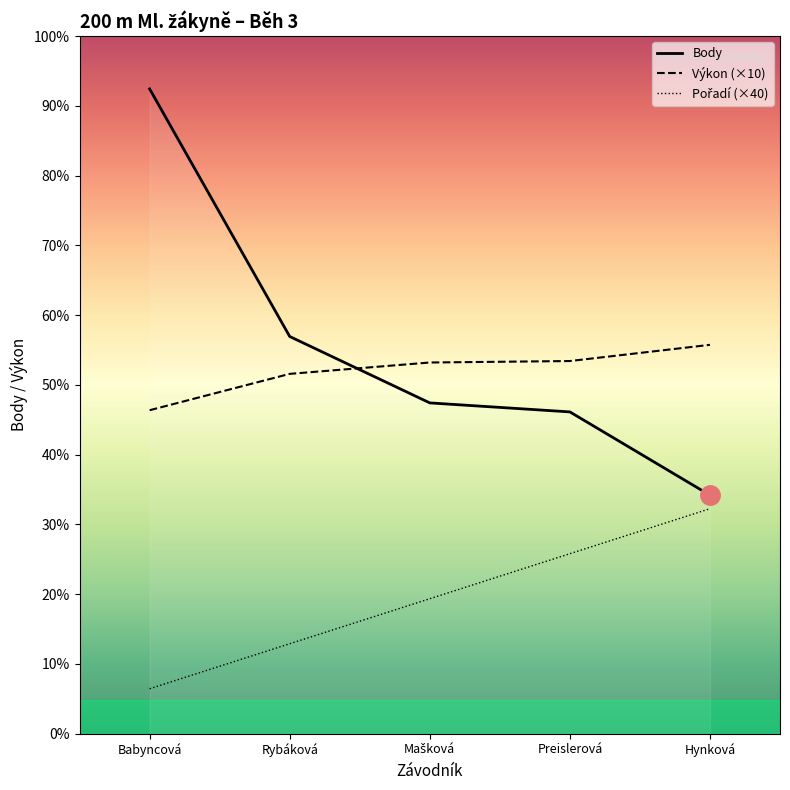

What is the sum of all Body values?

1718.0